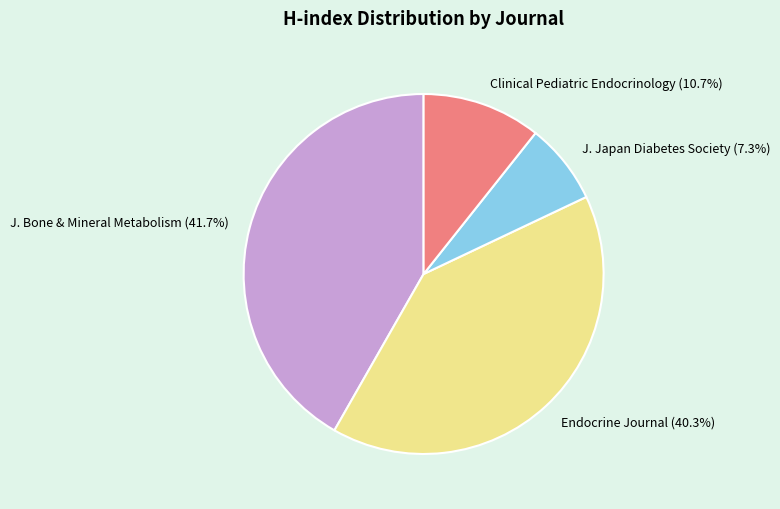

Does any single category account for the majority?

No